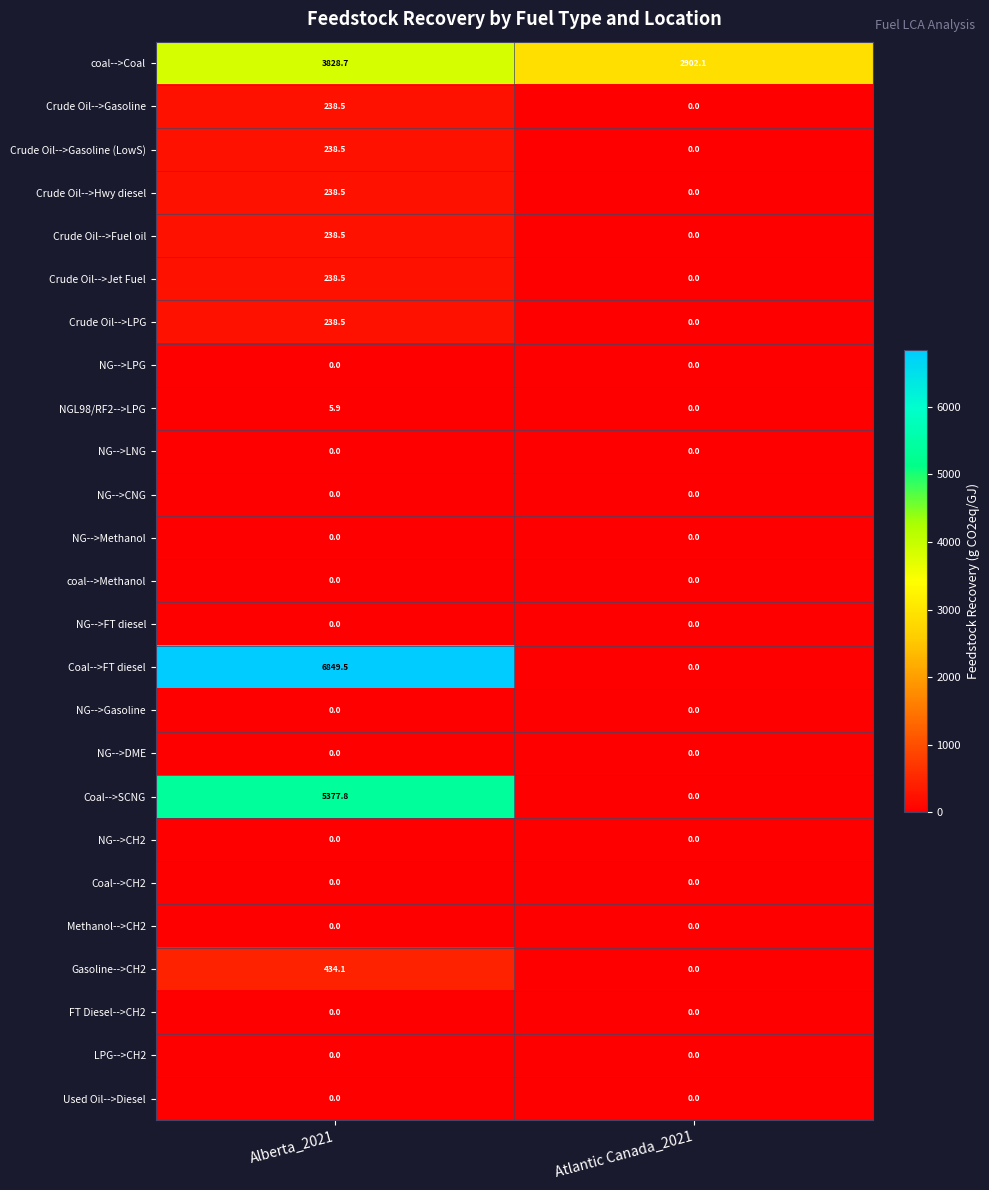

Is the value of Crude Oil-->Jet Fuel at Alberta_2021 greater than the value of FT Diesel-->CH2 at Alberta_2021?

Yes